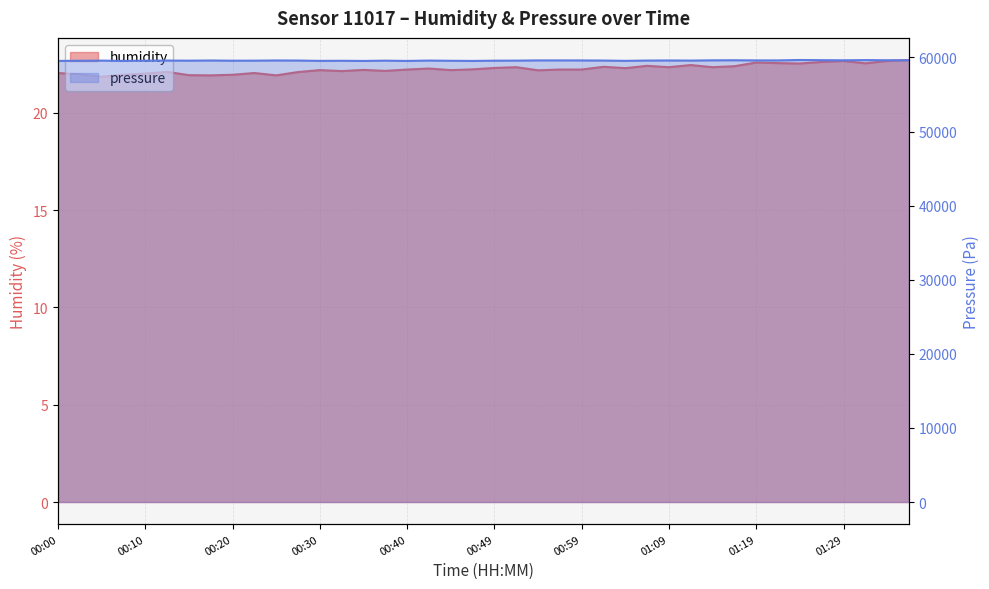

What is the difference between the second highest and minimum values in the humidity series?

0.8